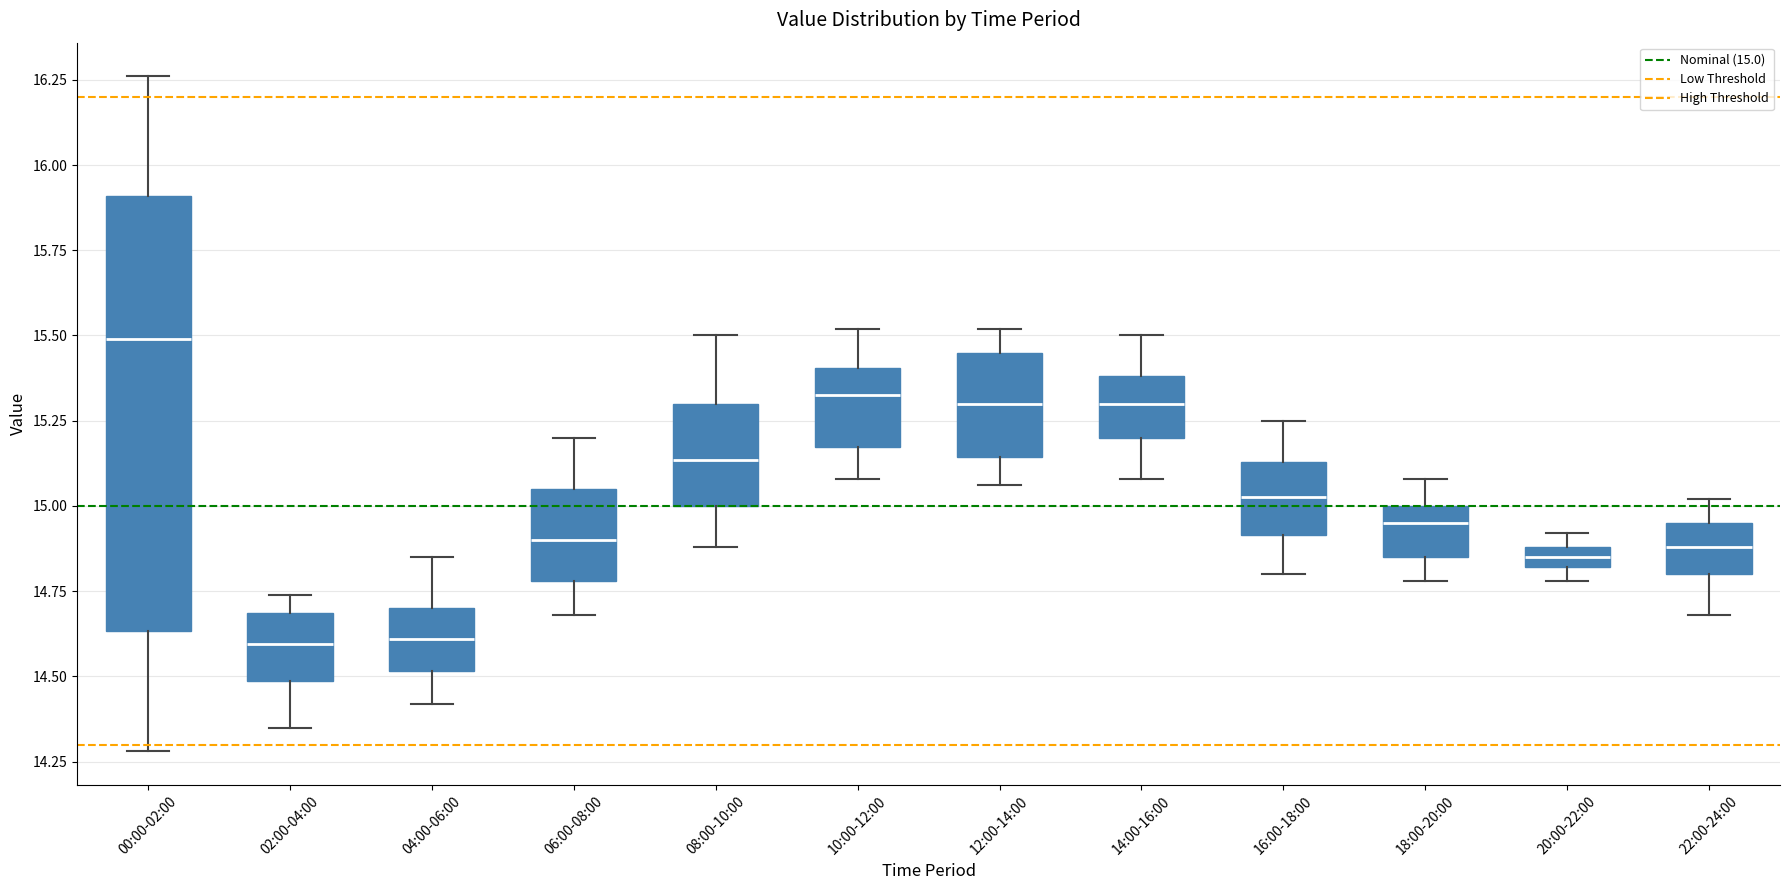

Which box is the tallest, from its lower edge to its upper edge?

00:00-02:00